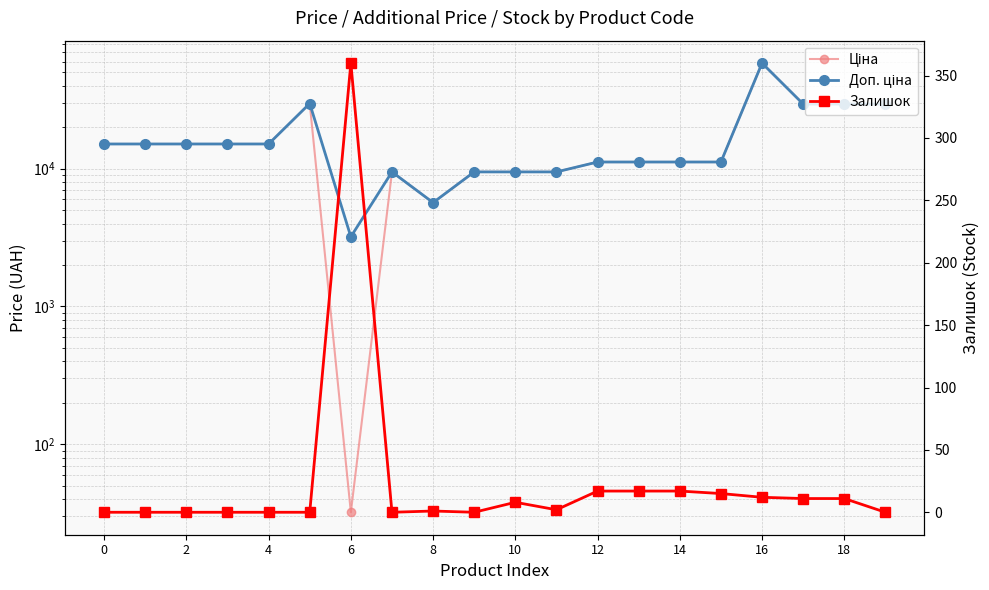

Reading right to left, extract all data points from this chart.

Ціна: 29491.5	29491.5	29491.5	58426.5	11188.2	11188.2	11188.2	11188.2	9480.1	9480.1	9480.1	5673.8	9480.1	32.0	29747.2	15120.0	15120.0	15120.0	15120.0	15120.0
Доп. ціна: 29491.5	29491.5	29491.5	58426.5	11188.2	11188.2	11188.2	11188.2	9480.1	9480.1	9480.1	5673.8	9480.1	3205.0	29747.2	15120.0	15120.0	15120.0	15120.0	15120.0
Залишок: 0.0	11.0	11.0	12.0	15.0	17.0	17.0	17.0	2.0	8.0	0.0	1.0	0.0	360.0	0.0	0.0	0.0	0.0	0.0	0.0